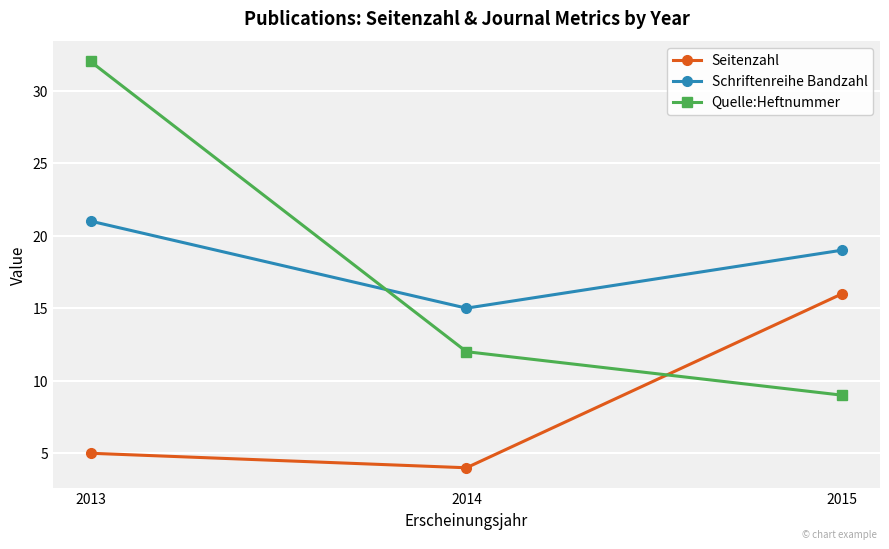

What is the approximate value of Quelle:Heftnummer at 2015?

9